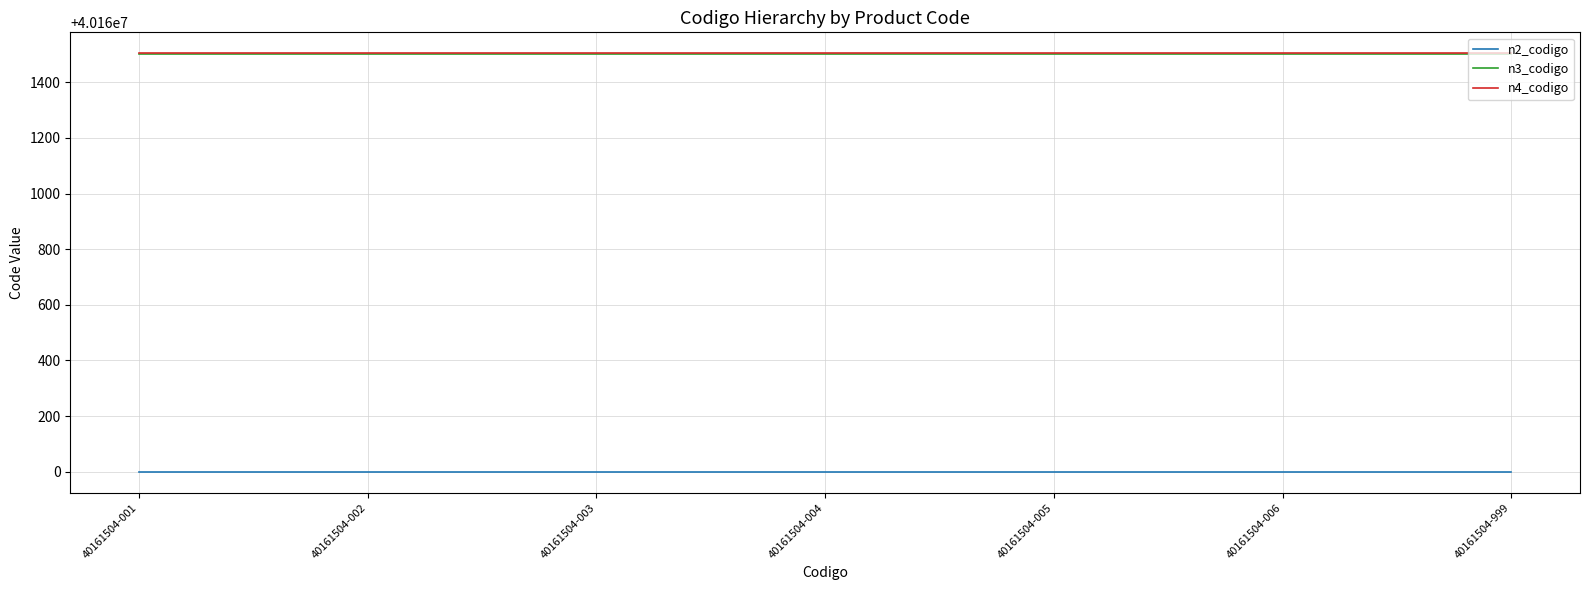

True or false: n2_codigo and n4_codigo cross at least once.

False